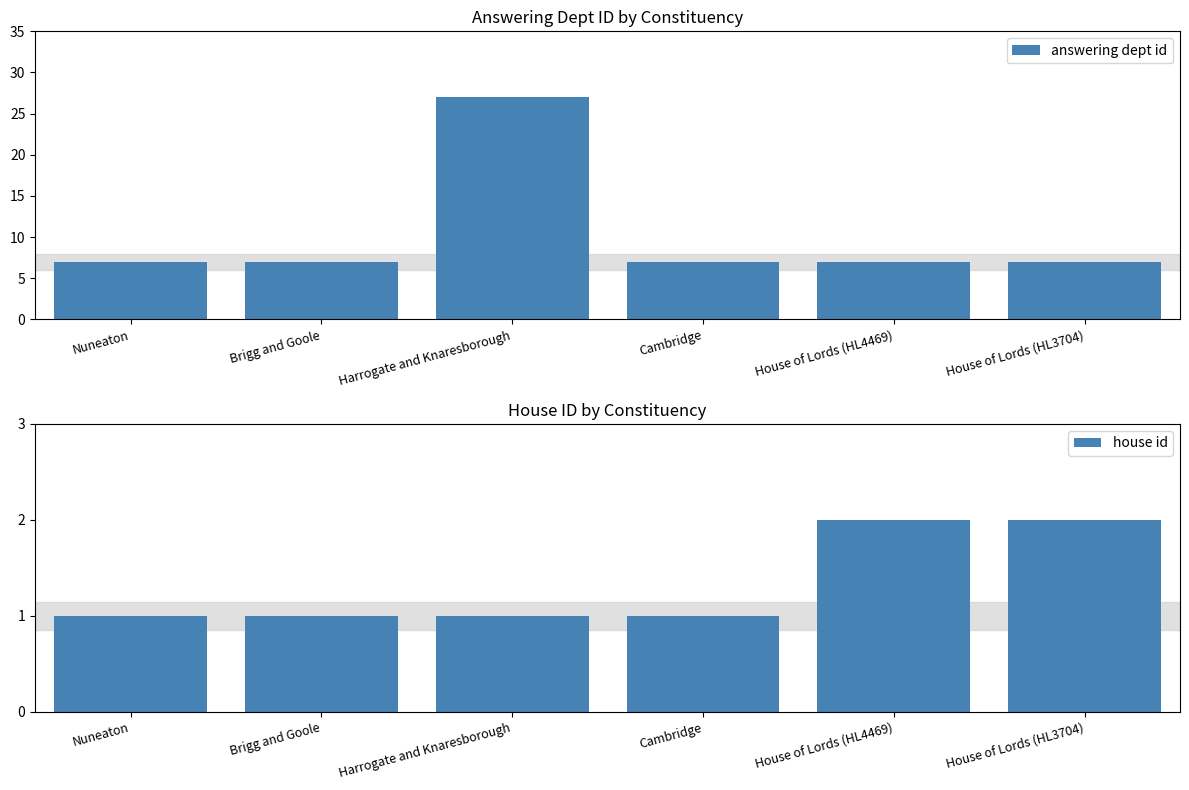

What are all the series names shown in the legend?

answering dept id, house id